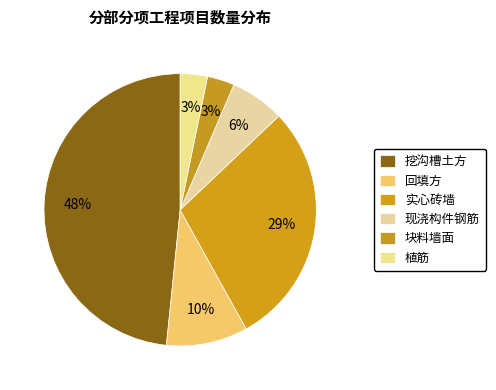

Does any single category account for the majority?

No